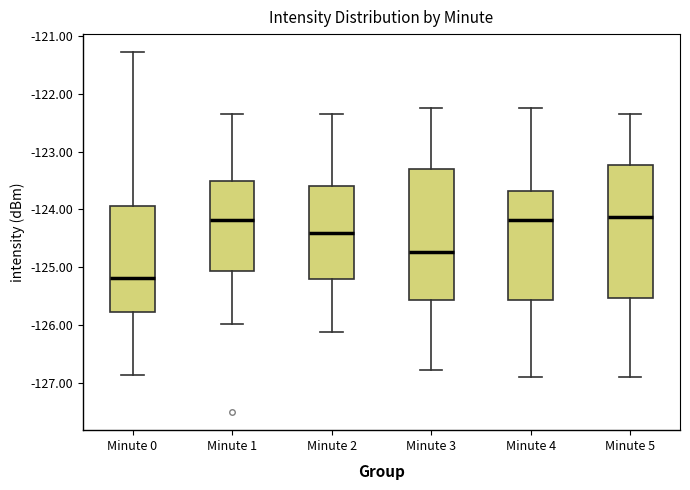

Reading left to right, transcribe this box plot: for each box, give where its median line is, the range the box spans, and where its two whiskers end, as read against the y-axis. The values are not printed on the chart, so give them approximately, as read against the axis.

Minute 0: median -125.2, box -125.8 to -123.9, whiskers -126.9 to -121.3
Minute 1: median -124.2, box -125.1 to -123.5, whiskers -126.0 to -122.3
Minute 2: median -124.4, box -125.2 to -123.6, whiskers -126.1 to -122.3
Minute 3: median -124.7, box -125.6 to -123.3, whiskers -126.8 to -122.2
Minute 4: median -124.2, box -125.6 to -123.7, whiskers -126.9 to -122.2
Minute 5: median -124.1, box -125.5 to -123.2, whiskers -126.9 to -122.3